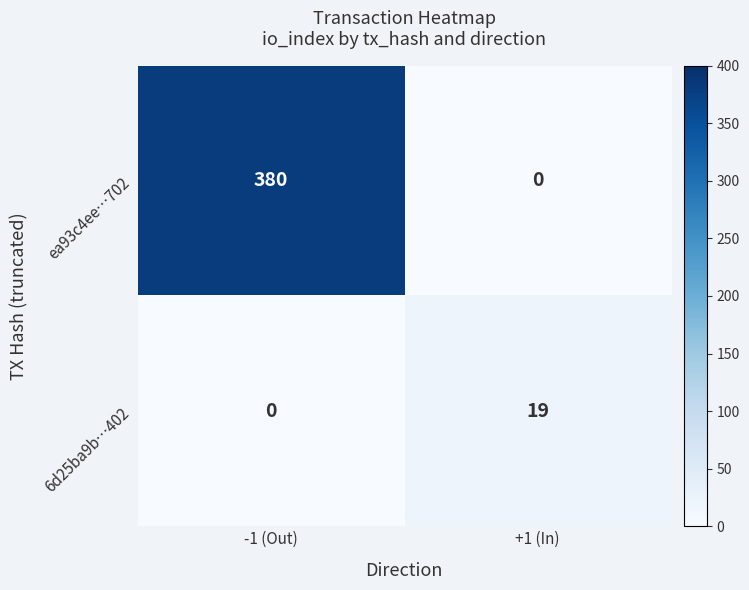

True or false: 6d25ba9b…402 has a value of 25 at +1 (In).

False